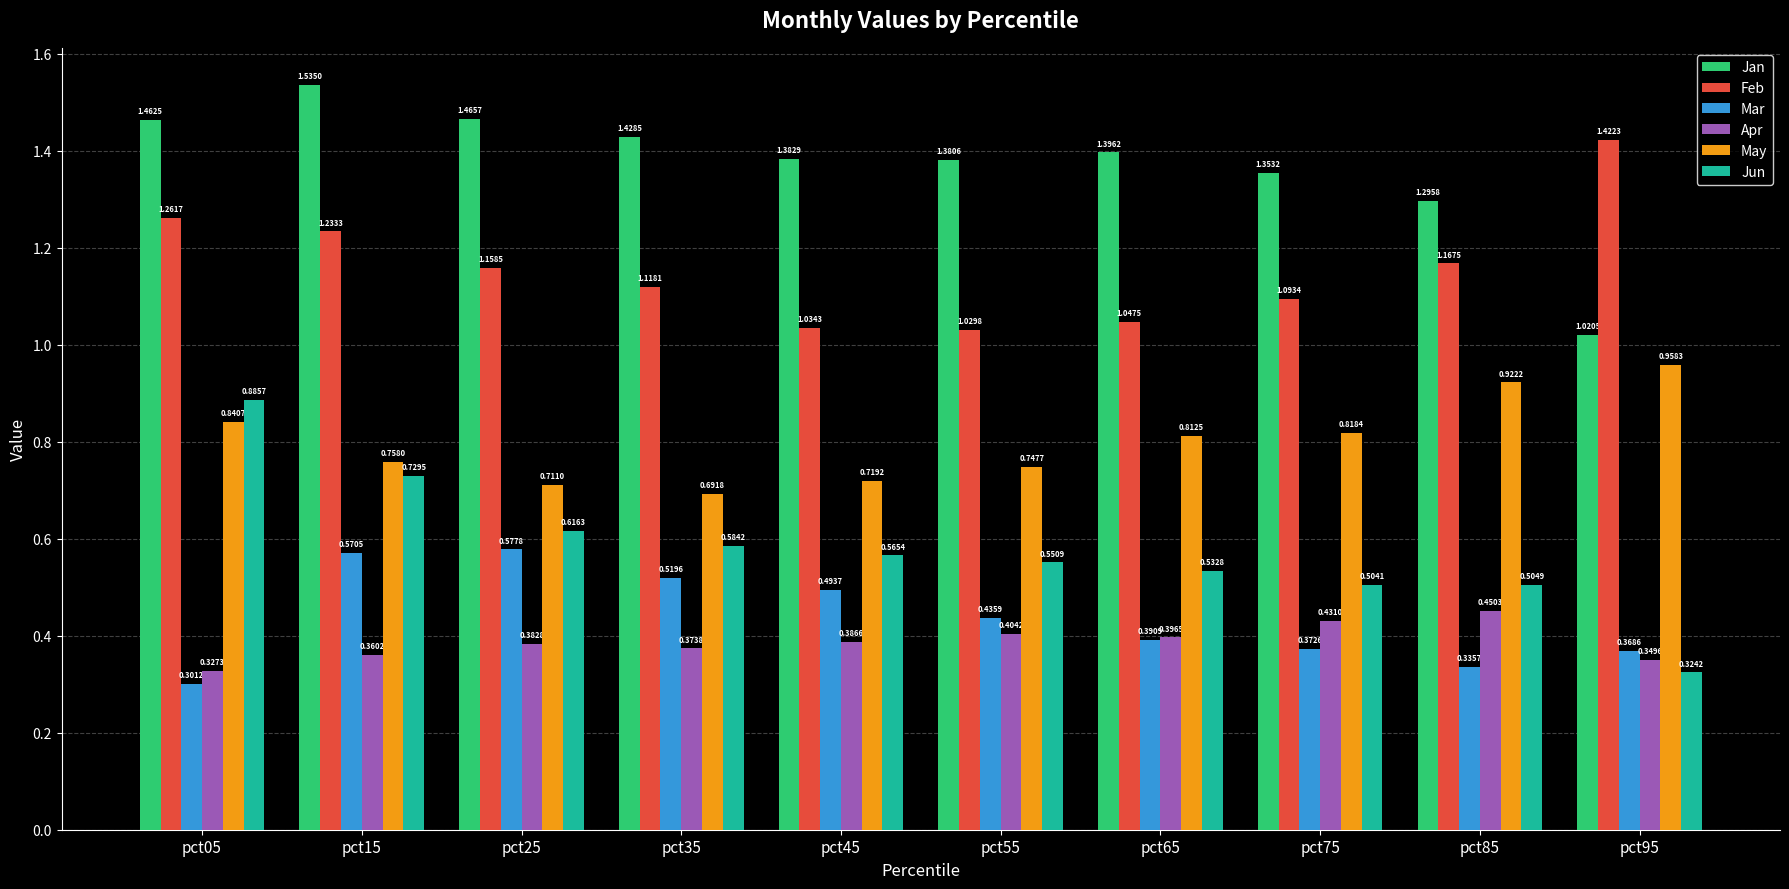

List the series in order of their peak value, highest first.

Jan, Feb, May, Jun, Mar, Apr